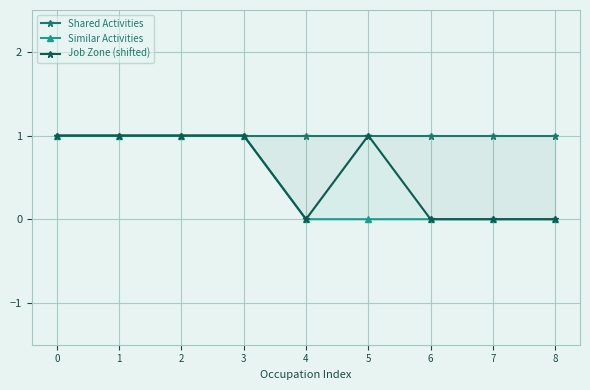

Rank the categories by Job Zone (shifted) value from lowest to highest.

4, 6, 7, 8, 0, 1, 2, 3, 5